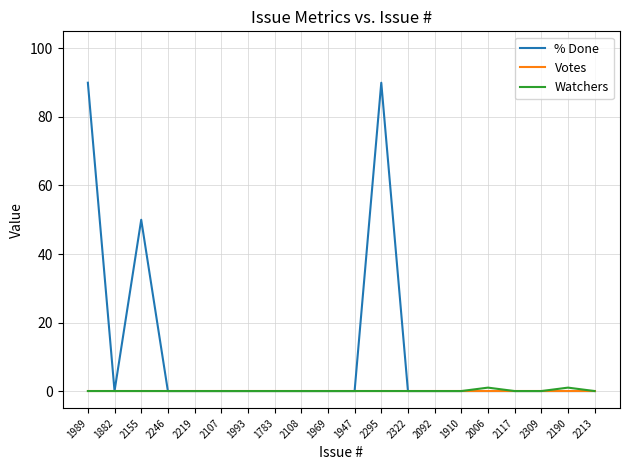

The value of Votes at 2155 is 0. True or false?

True